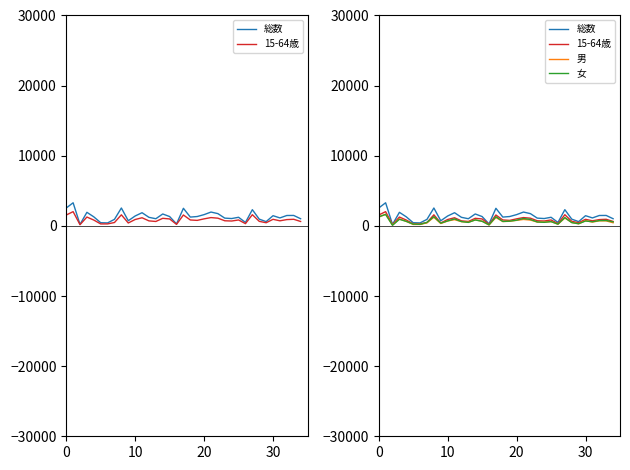

How many interior local valleys does the 15-64歳 series have?

10